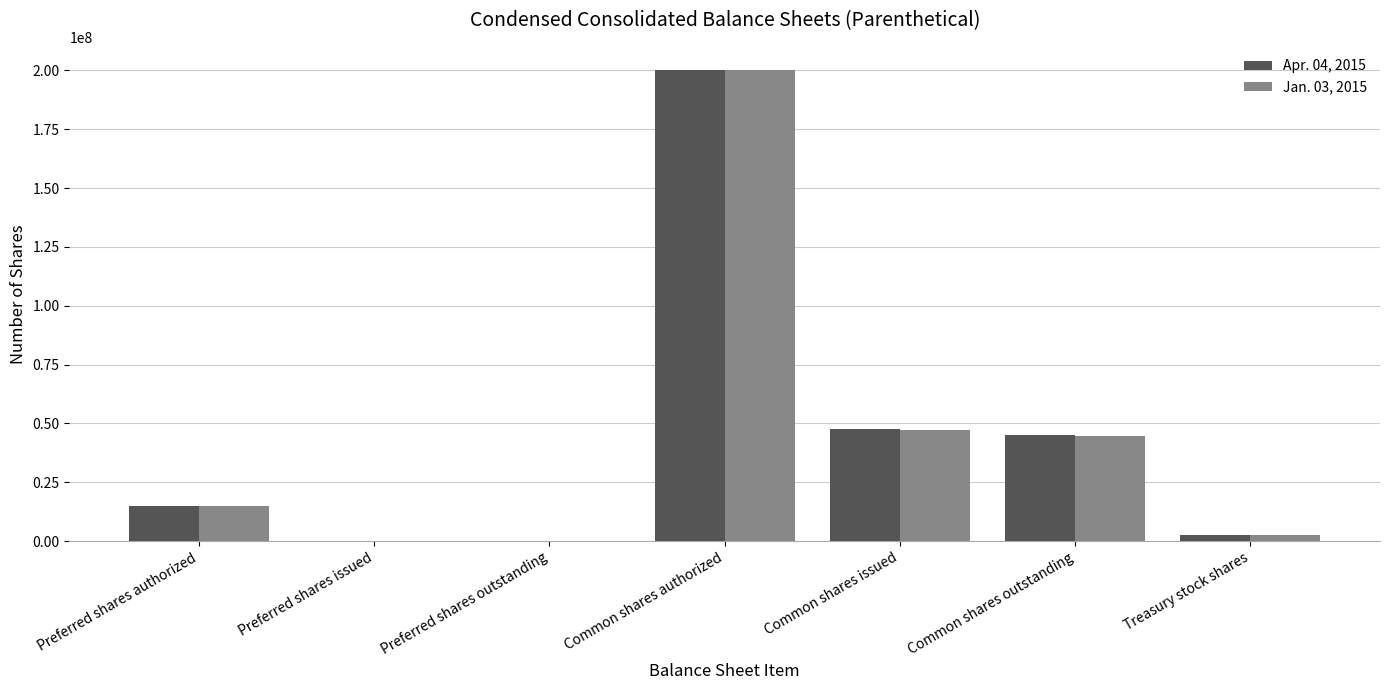

Between Preferred shares authorized and Common shares outstanding, which series saw the biggest shift?

Apr. 04, 2015